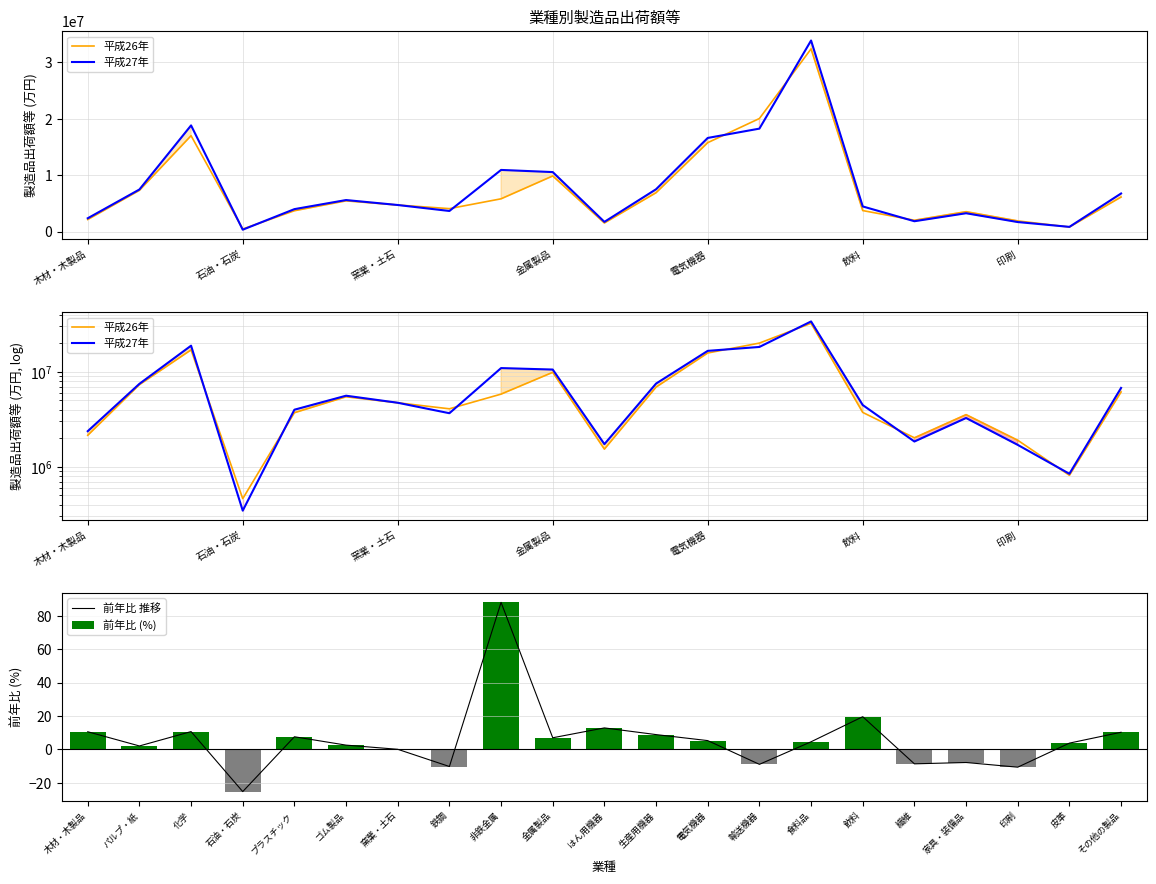

Count the number of data series in this chart.

4